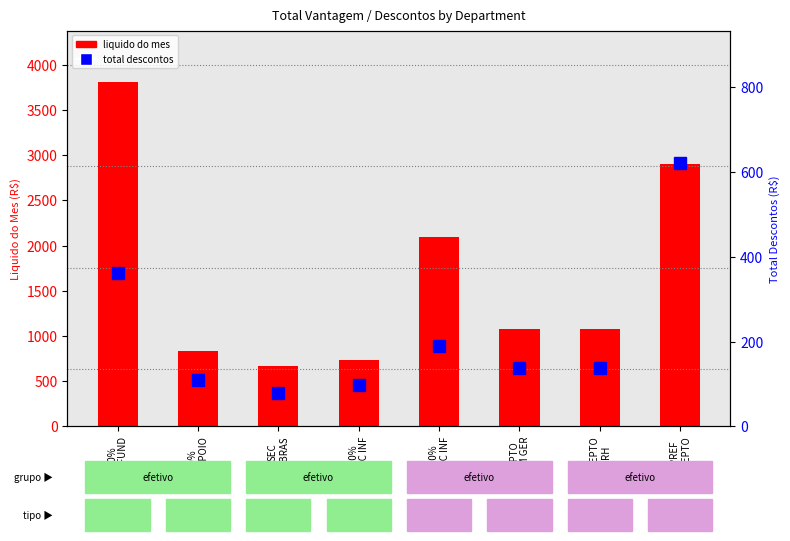

What is the difference between the maximum and minimum values in the liquido do mes series?

3138.8